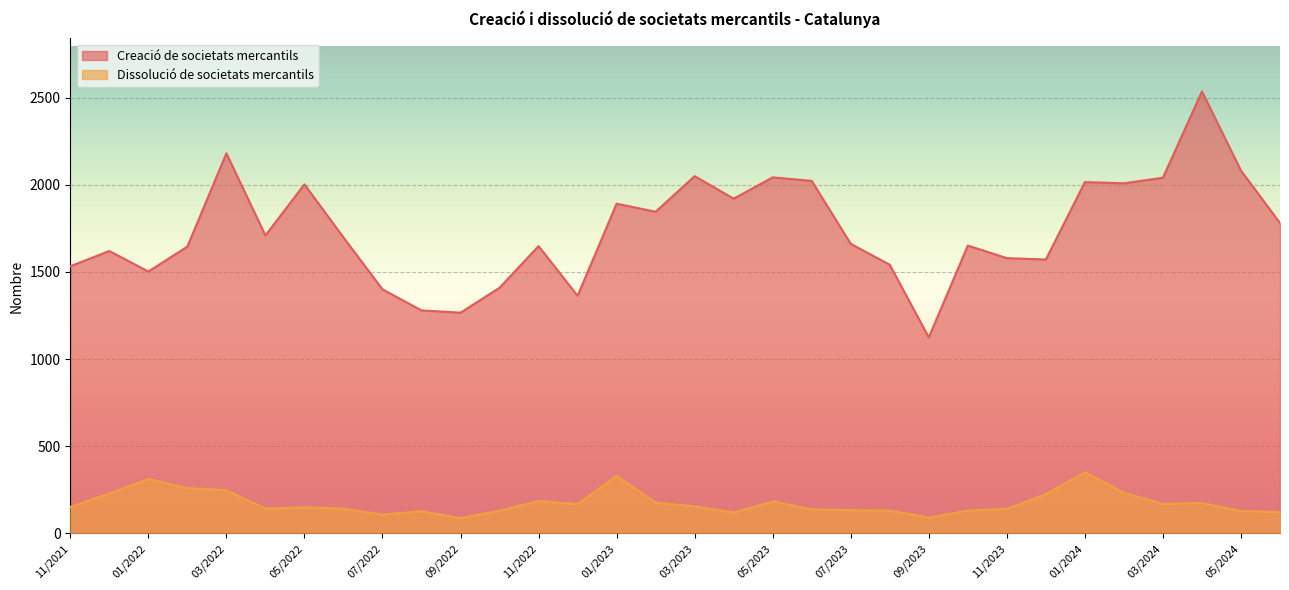

Reading left to right, transcribe all the data shown in this chart.

Creació de societats mercantils: 06/2024=1780	05/2024=2081	04/2024=2535	03/2024=2040	02/2024=2008	01/2024=2015	12/2023=1571	11/2023=1579	10/2023=1651	09/2023=1124	08/2023=1541	07/2023=1661	06/2023=2022	05/2023=2042	04/2023=1920	03/2023=2049	02/2023=1845	01/2023=1891	12/2022=1363	11/2022=1648	10/2022=1409	09/2022=1266	08/2022=1279	07/2022=1400	06/2022=1698	05/2022=2002	04/2022=1709	03/2022=2180	02/2022=1645	01/2022=1502	12/2021=1620	11/2021=1532
Dissolució de societats mercantils: 06/2024=122	05/2024=129	04/2024=174	03/2024=170	02/2024=233	01/2024=351	12/2023=225	11/2023=141	10/2023=131	09/2023=91	08/2023=131	07/2023=133	06/2023=138	05/2023=183	04/2023=120	03/2023=155	02/2023=177	01/2023=330	12/2022=168	11/2022=186	10/2022=130	09/2022=88	08/2022=127	07/2022=108	06/2022=142	05/2022=150	04/2022=142	03/2022=248	02/2022=260	01/2022=312	12/2021=229	11/2021=152